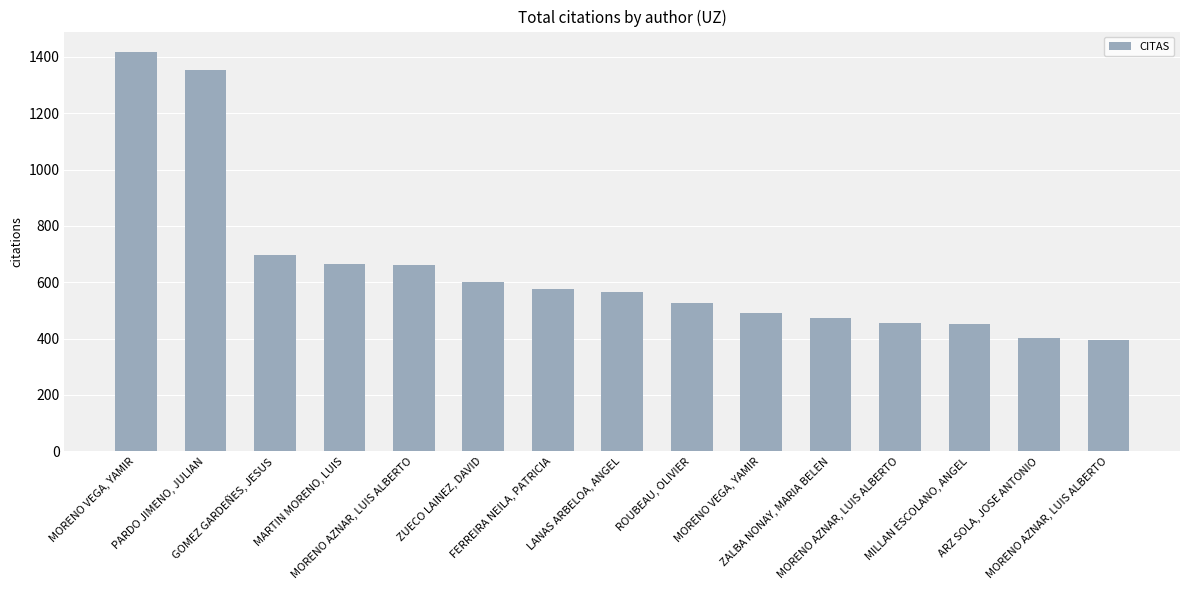

What is the difference between the values at MILLAN ESCOLANO, ANGEL and ZALBA NONAY, MARIA BELEN?

20